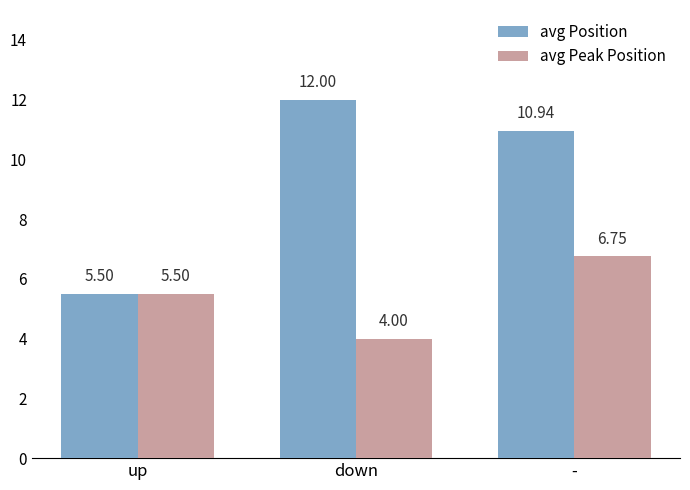

At which label does avg Position first exceed 10?

down